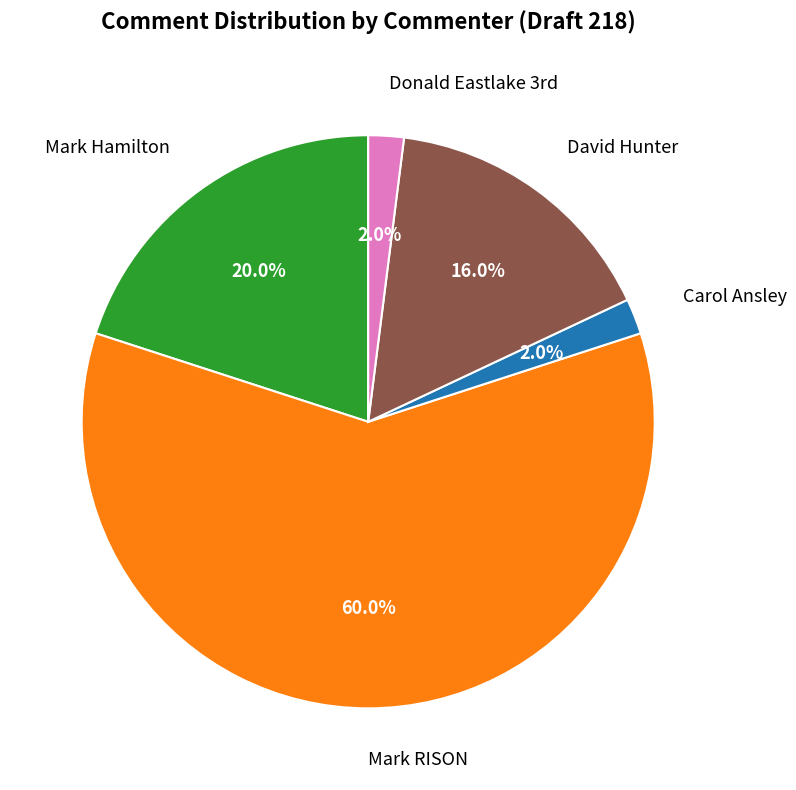

What percentage do Carol Ansley and David Hunter together represent?

18.0%